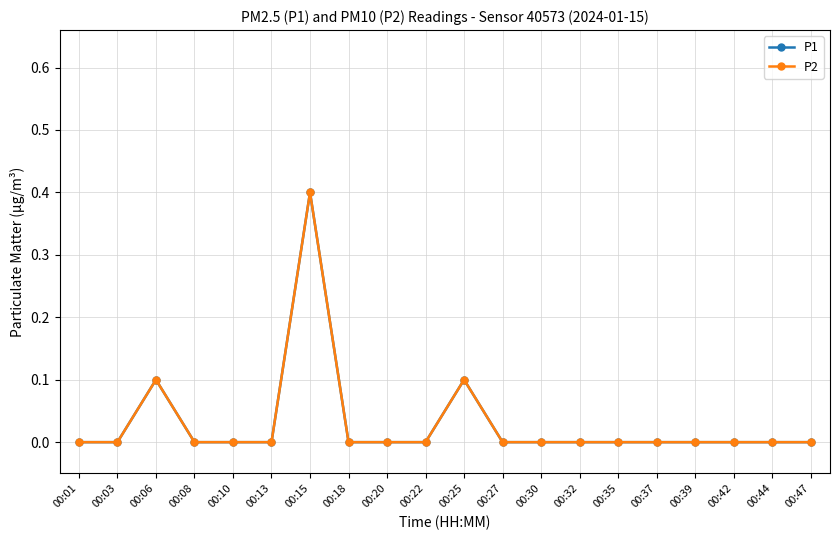

Is this an area chart (filled region under the line)?

No